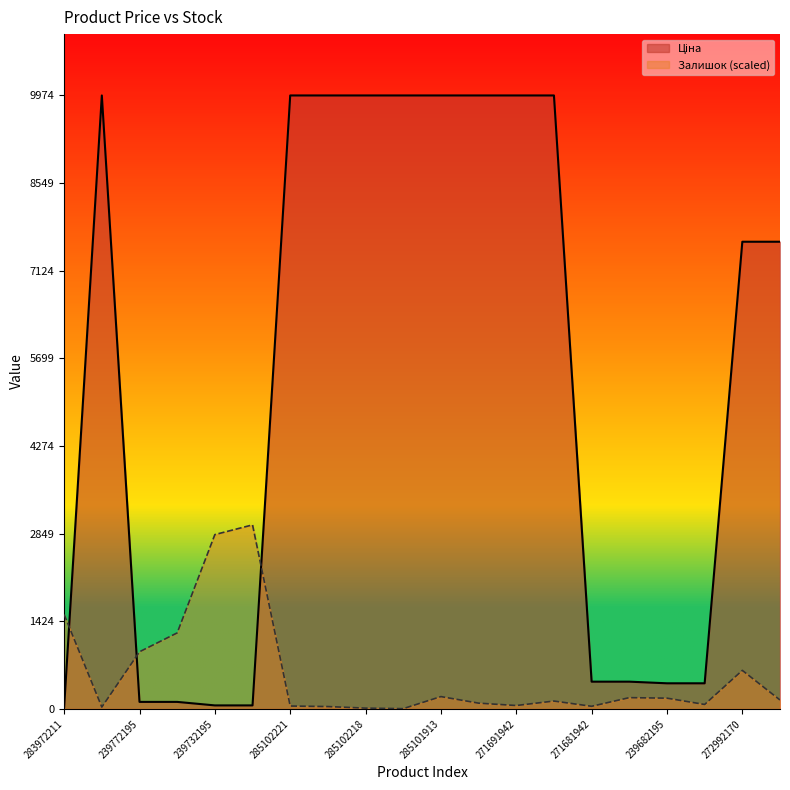

At which category does Залишок reach its first local peak?

239732179